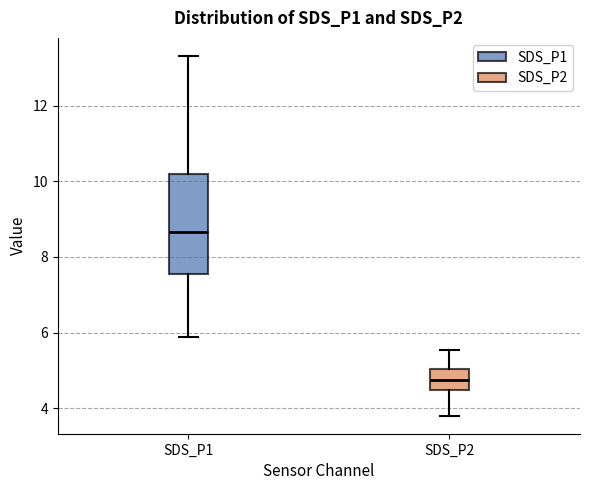

Where is the lower edge of the box for SDS_P2 on the y-axis? The values are not printed on the chart, so give them approximately, as read against the axis.

4.4